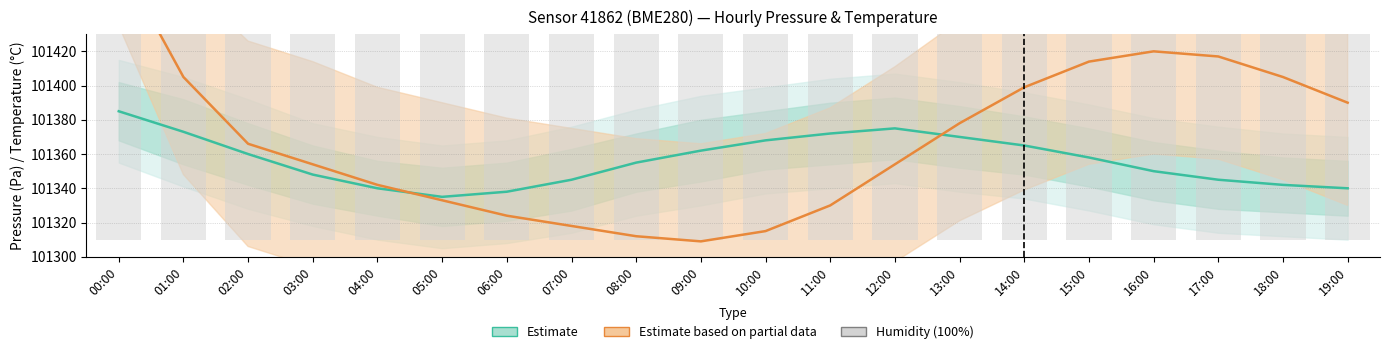

What is the minimum value for Pressure estimate?

101335